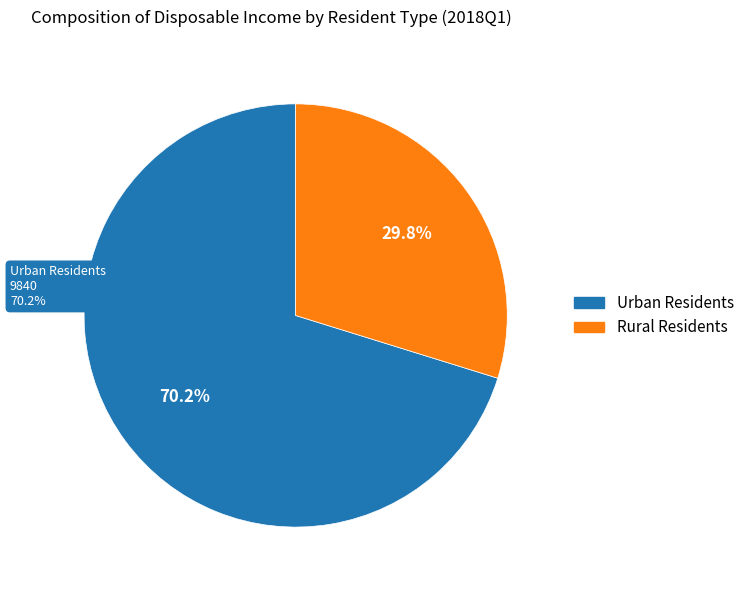

How many segments does this pie chart have?

2